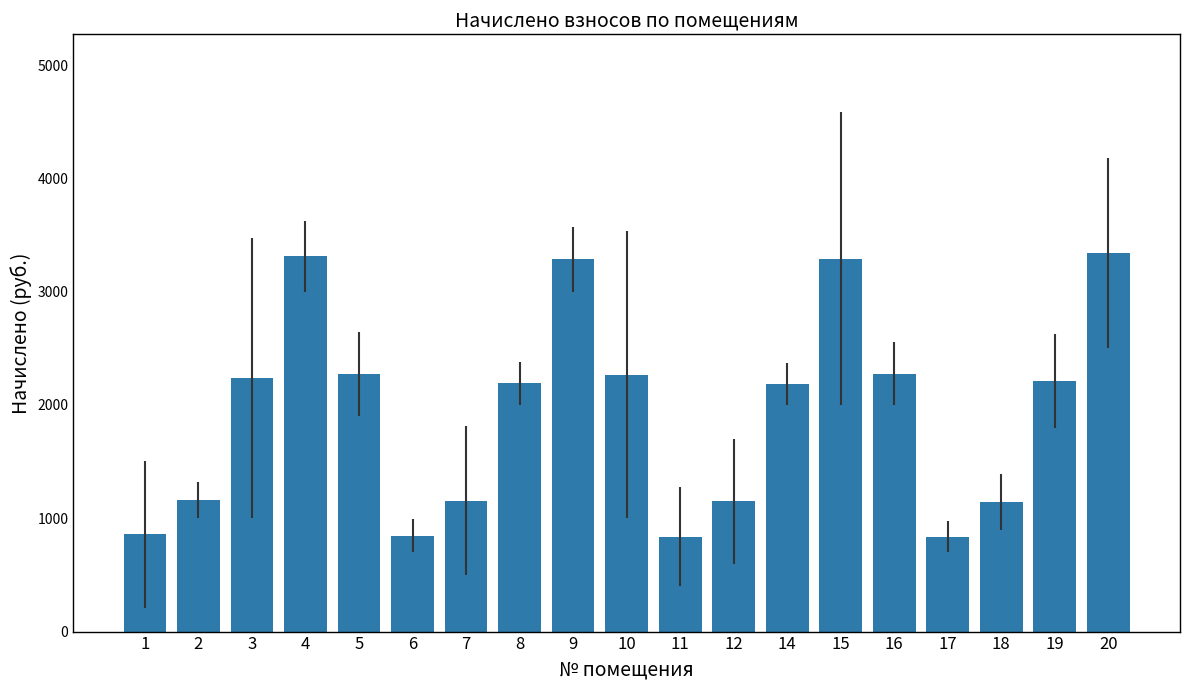

What is the value of the 3rd bar from the left?

2237.7